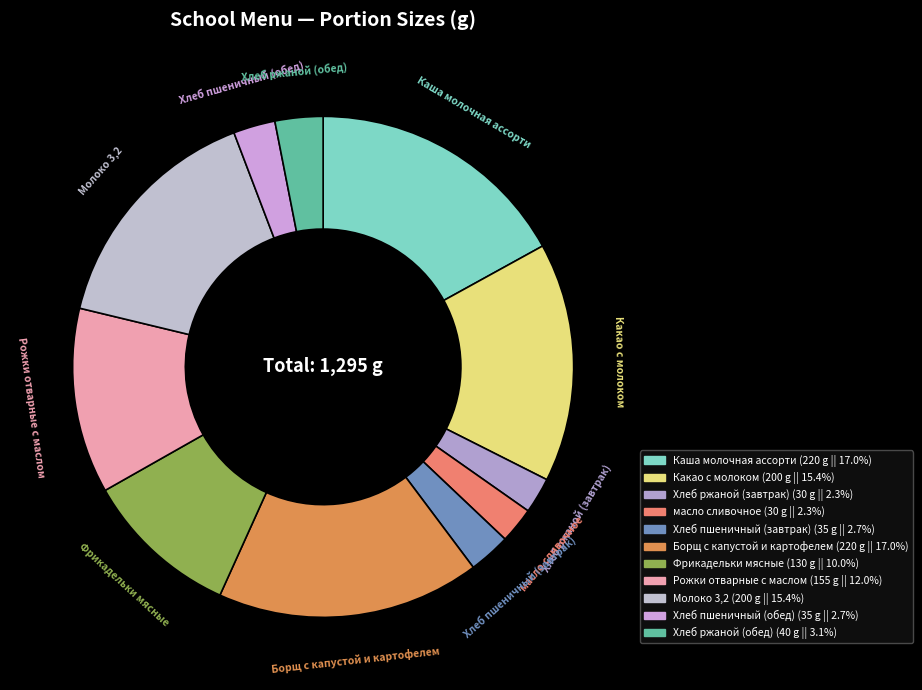

Is the sum of Хлеб пшеничный (обед) and Борщ с капустой и картофелем greater than half?

No